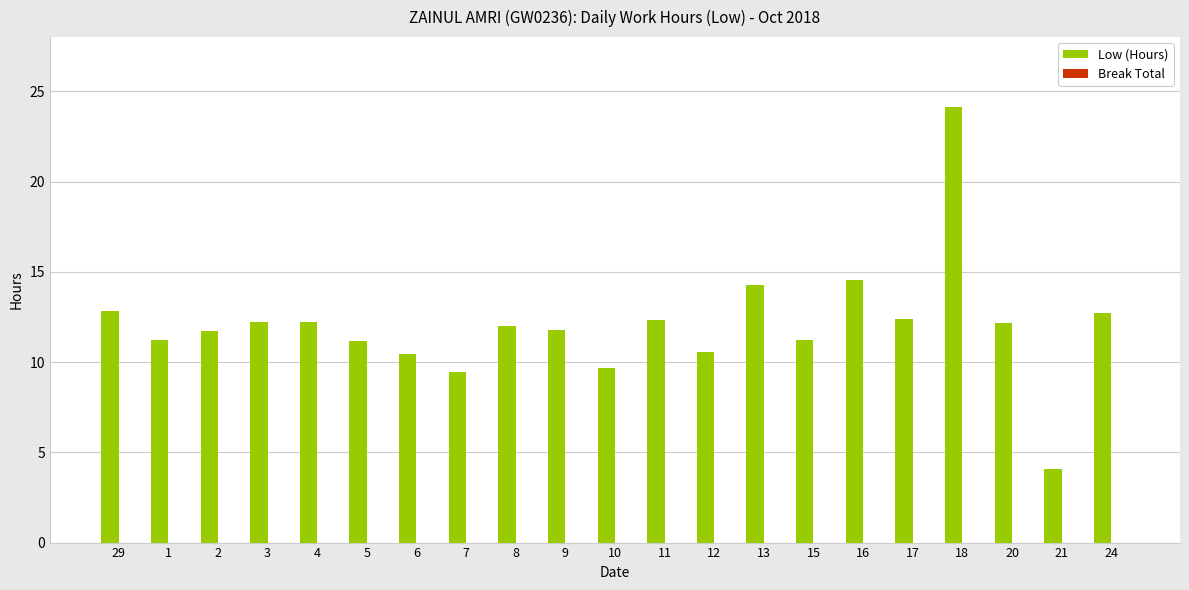

What is the label of the 18th bar from the left?

18